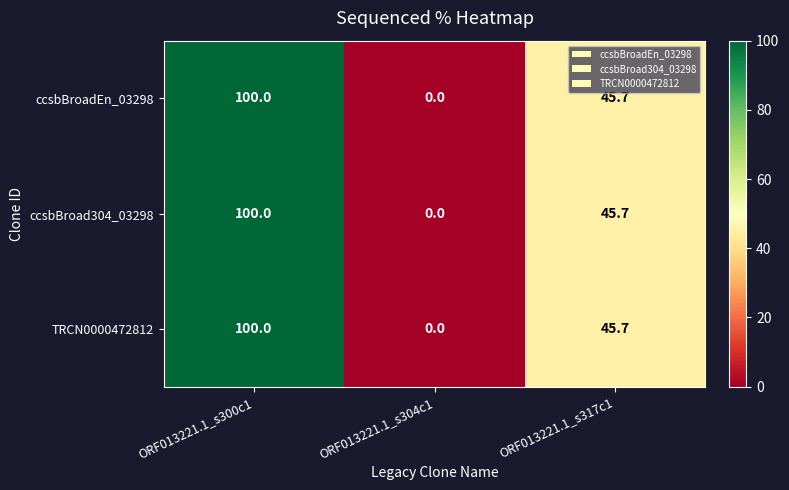

Which label corresponds to the smallest value in the chart?

ORF013221.1_s304c1